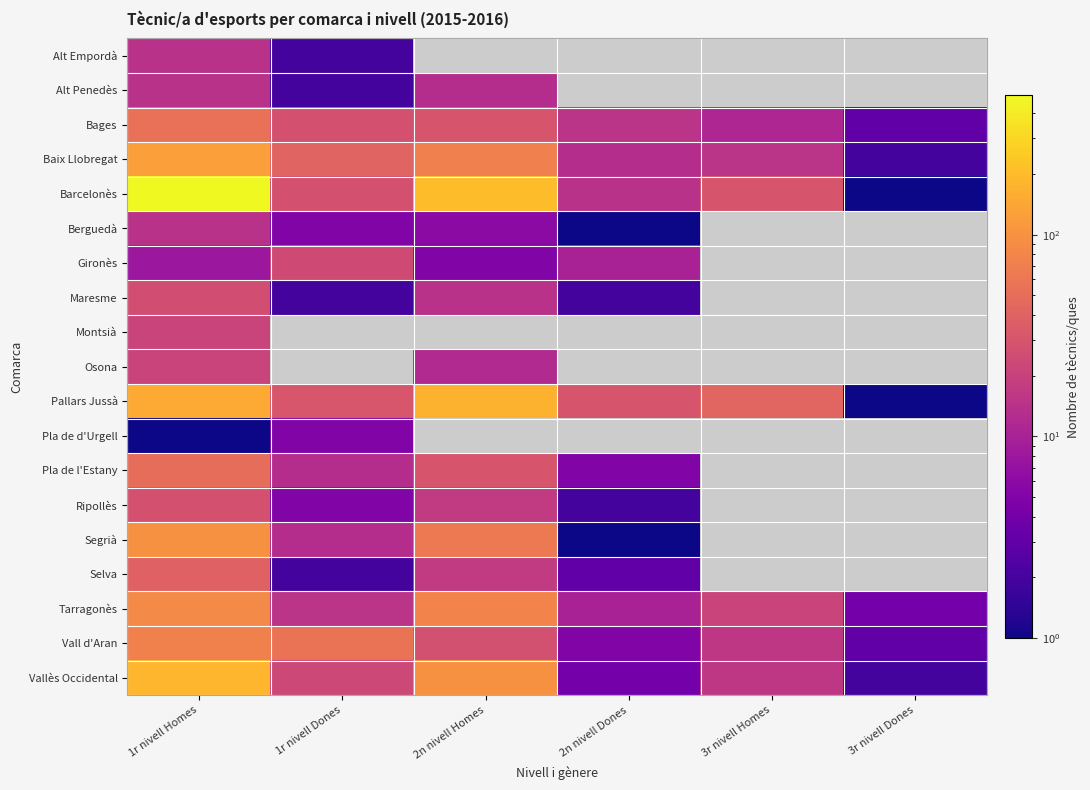

At which label is Bages closest to 28?

1r nivell Dones